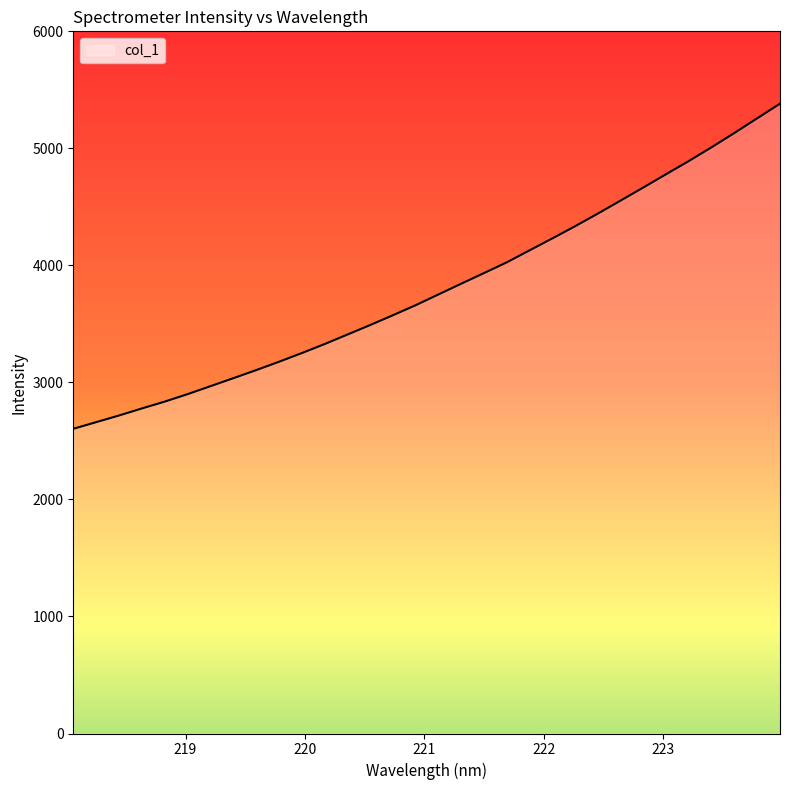

What is the minimum value shown in the chart?

2603.6